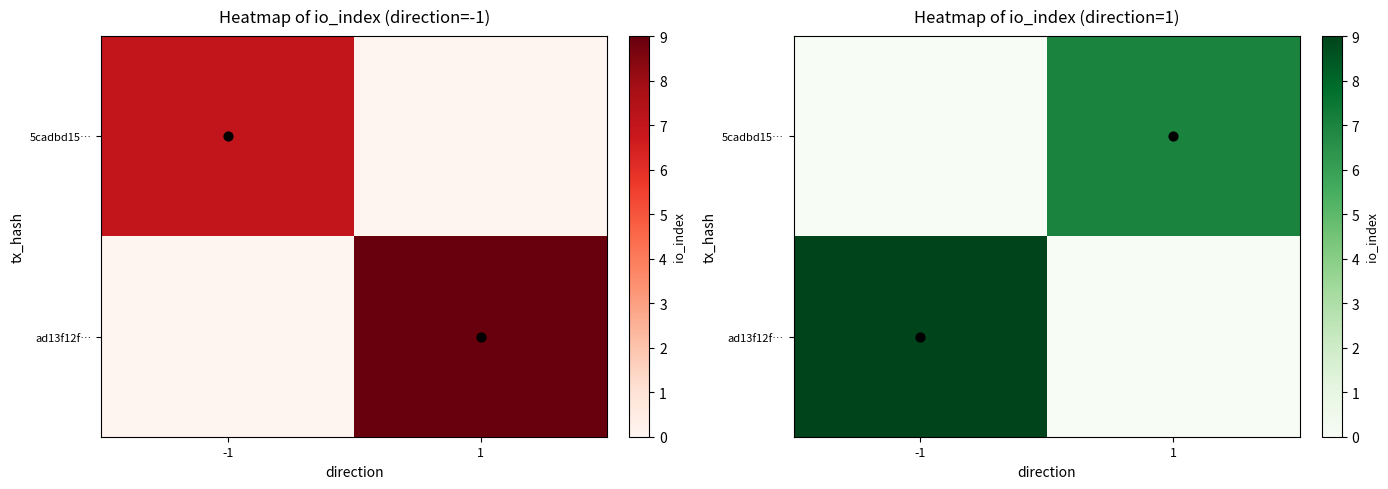

Which series has the largest total across all categories?

ad13f12f…